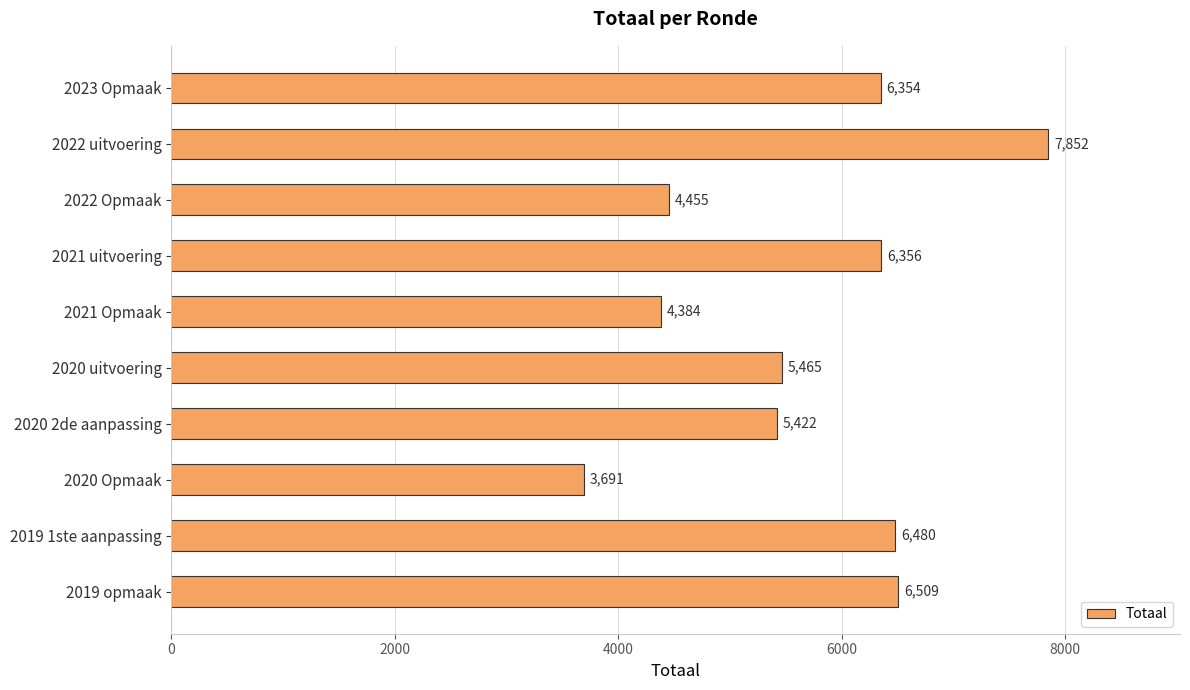

What is the value of the 8th bar from the top?

3691